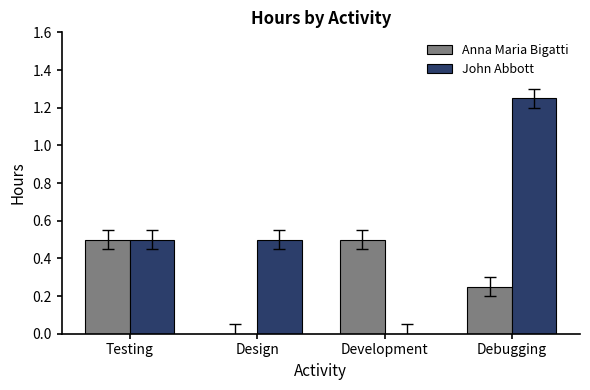

Which label corresponds to the largest value in the chart?

Debugging